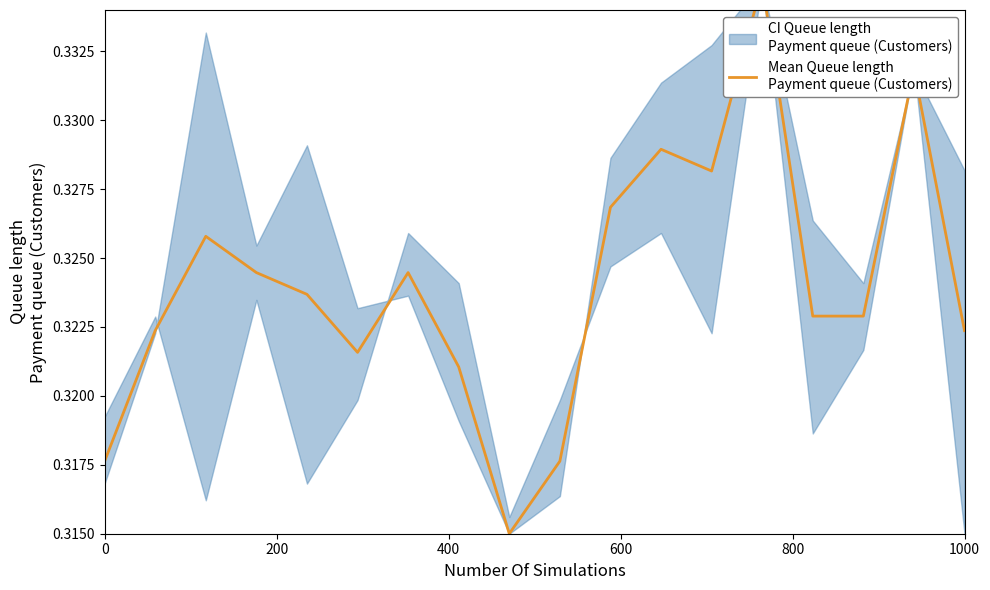

What is the minimum value shown in the chart?

0.3